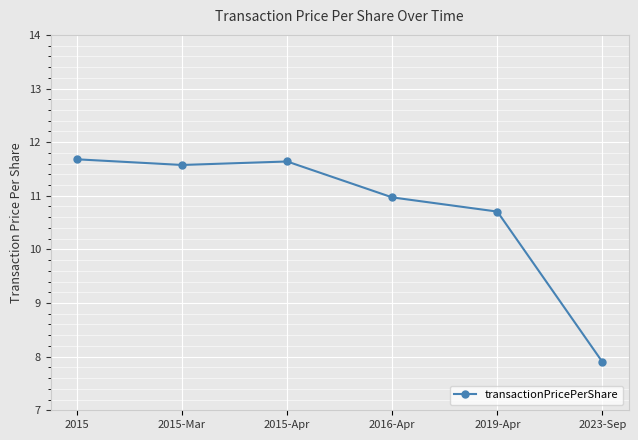

Is this an area chart (filled region under the line)?

No